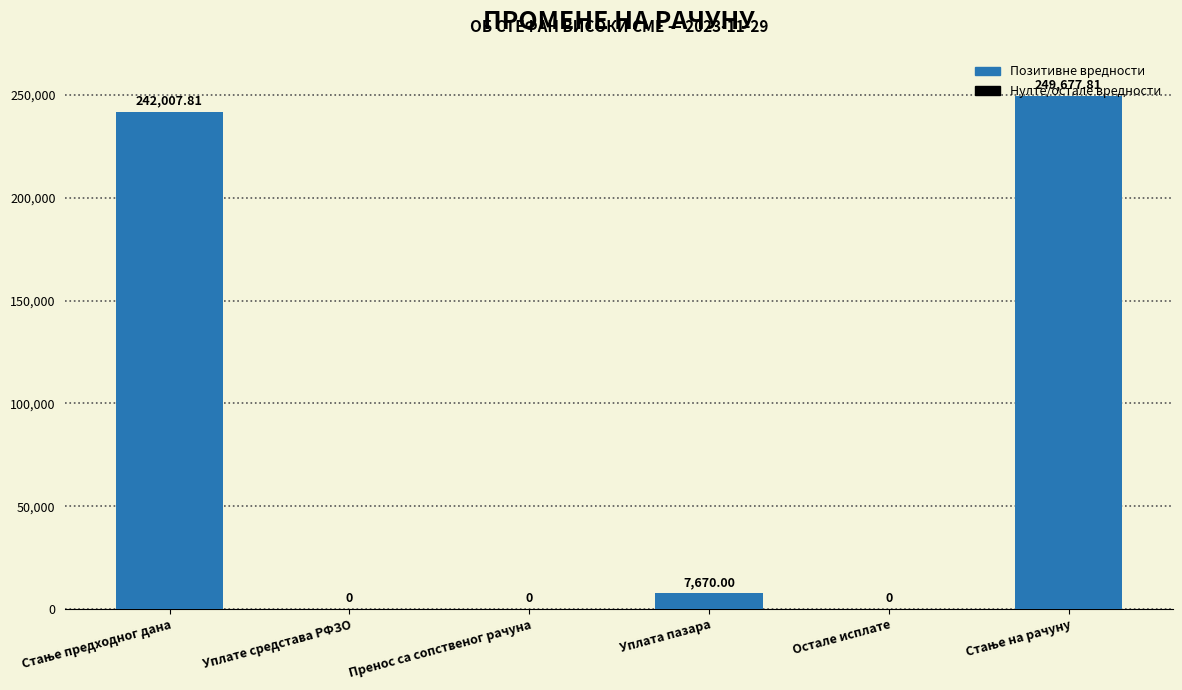

Where is the data nearest to the value 124838?

Уплата пазара